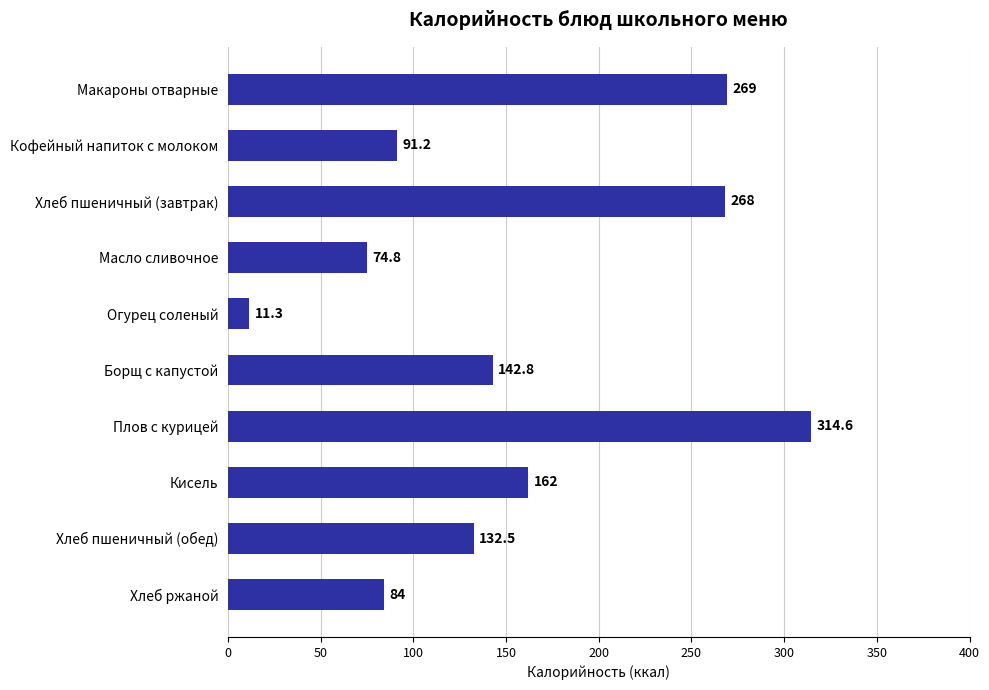

Reading bottom to top, extract all data points from this chart.

Хлеб ржаной=84.0	Хлеб пшеничный (обед)=132.5	Кисель=162.0	Плов с курицей=314.6	Борщ с капустой=142.8	Огурец соленый=11.3	Масло сливочное=74.8	Хлеб пшеничный (завтрак)=268.0	Кофейный напиток с молоком=91.2	Макароны отварные=269.0